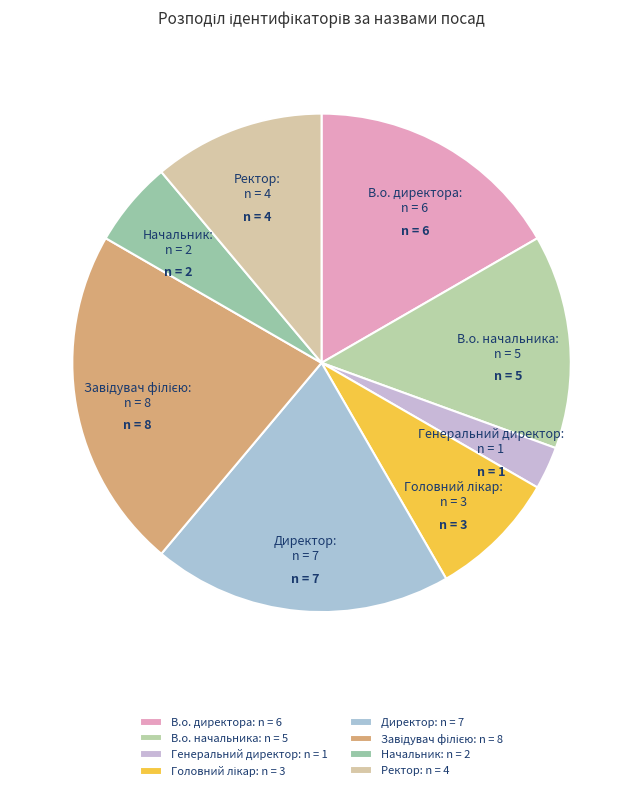

Is Генеральний директор the majority of the pie?

No